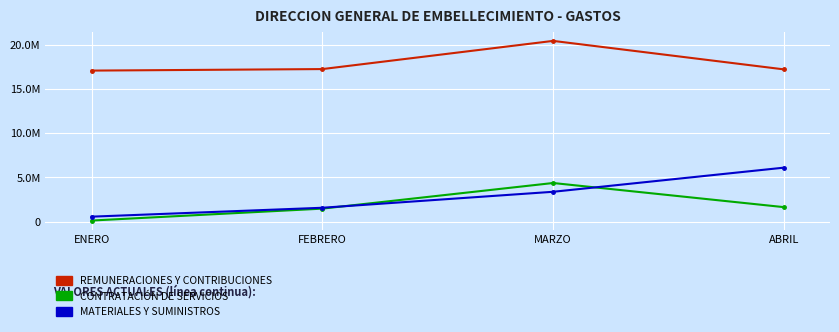

Reading left to right, list all the values displayed in this chart.

REMUNERACIONES Y CONTRIBUCIONES: ENERO=17099460.5	FEBRERO=17271498.1	MARZO=20462629.9	ABRIL=17237491.2
CONTRATACIÓN DE SERVICIOS: ENERO=120540.0	FEBRERO=1469156.1	MARZO=4370807.4	ABRIL=1638775.0
MATERIALES Y SUMINISTROS: ENERO=560000.0	FEBRERO=1568080.0	MARZO=3376600.0	ABRIL=6108659.0